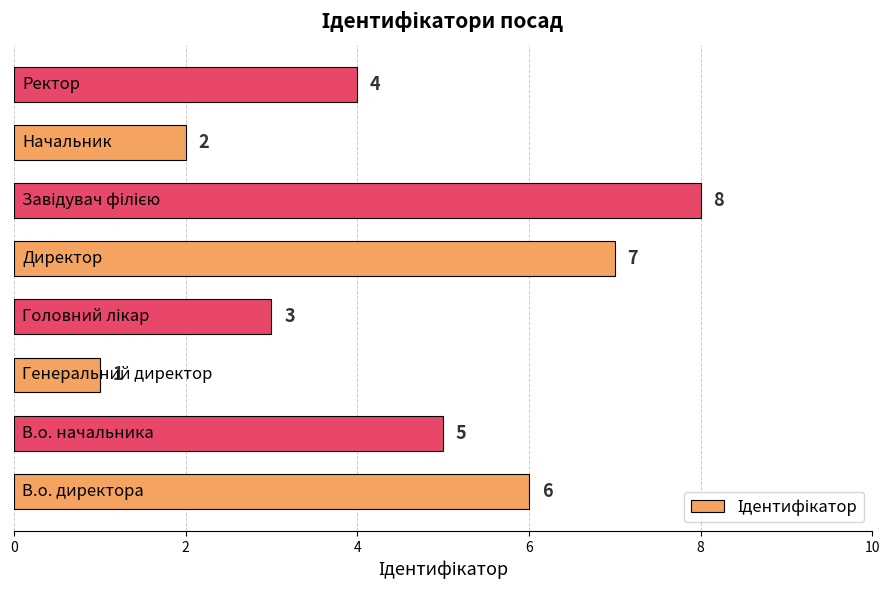

How many values are between 3 and 7?

5